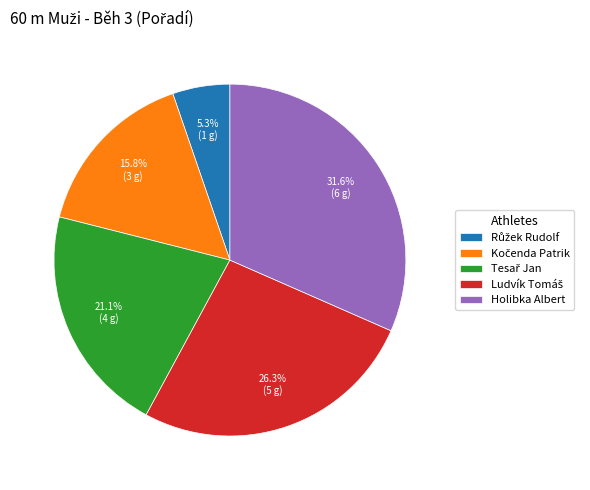

To the nearest percent, what is the difference between the largest and smallest slice percentages?

26%